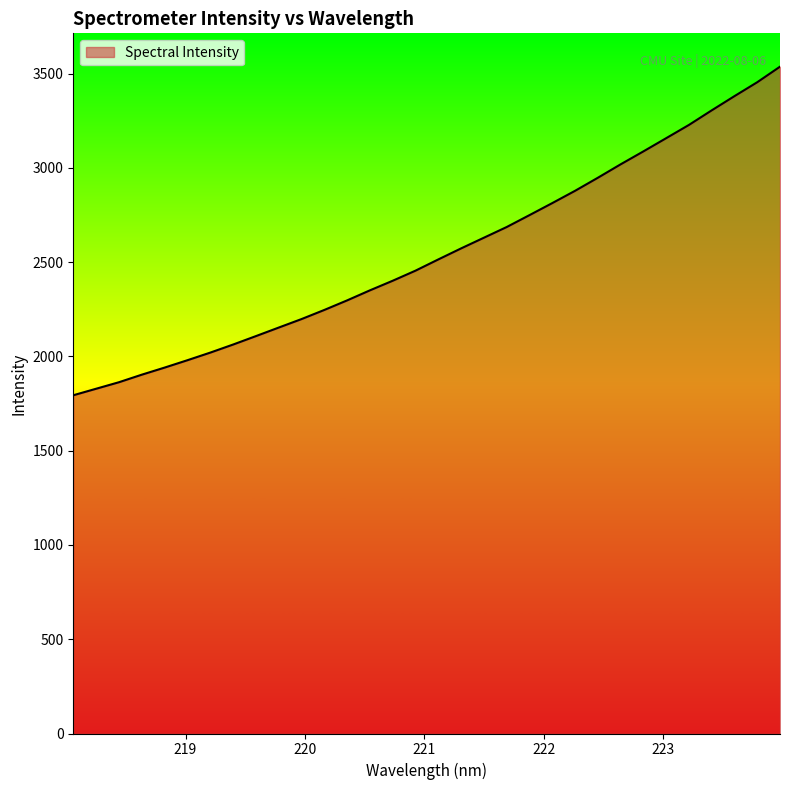

Does the chart display data point markers on the line(s)?

No